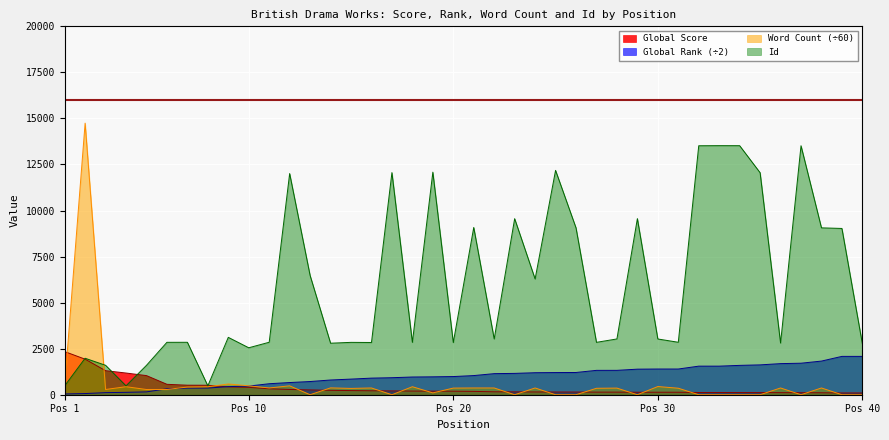

Where is the first local minimum for Id?

4